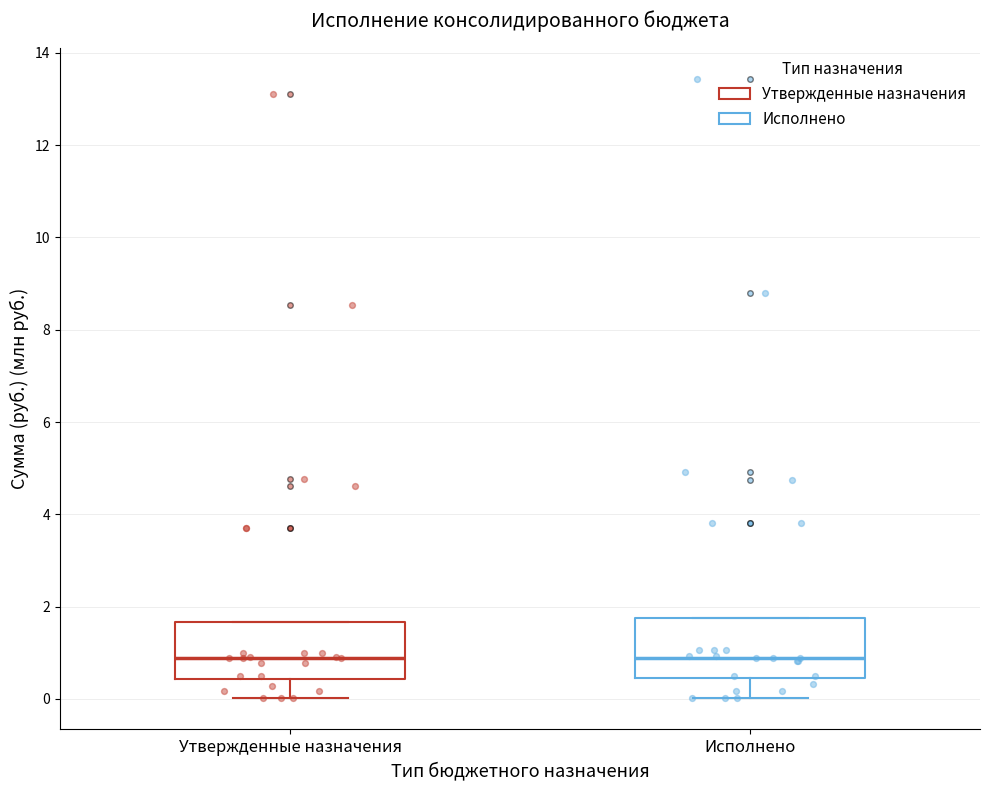

Reading left to right, read every box against the y-axis: the position of its median line, the range the box covers, and the ends of its whiskers. The values are not printed on the chart, so give them approximately, as read against the axis.

Утвержденные назначения: median 0.8, box 0.4 to 1.6, whiskers 0.0 to 1.6
Исполнено: median 0.8, box 0.4 to 1.8, whiskers 0.0 to 1.8